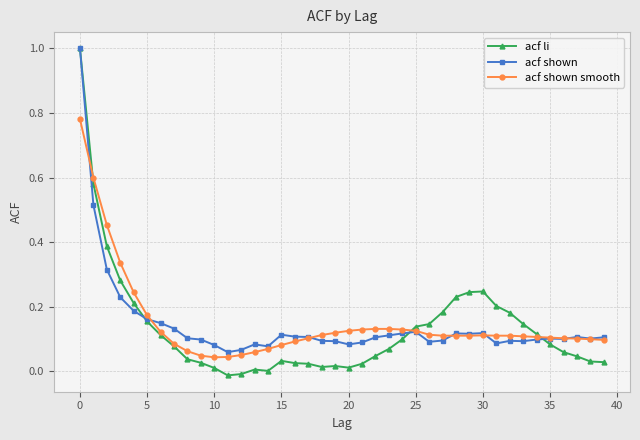

Which series has the largest range (max minus min)?

acf li